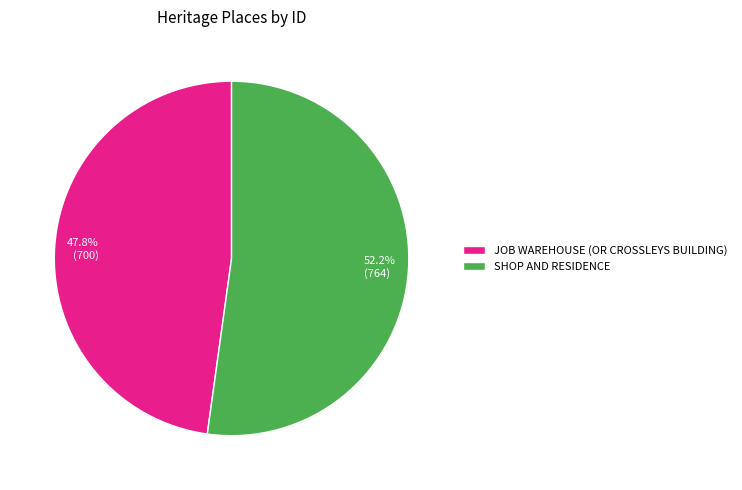

To the nearest percent, what is the combined percentage of JOB WAREHOUSE (OR CROSSLEYS BUILDING) and SHOP AND RESIDENCE?

100%